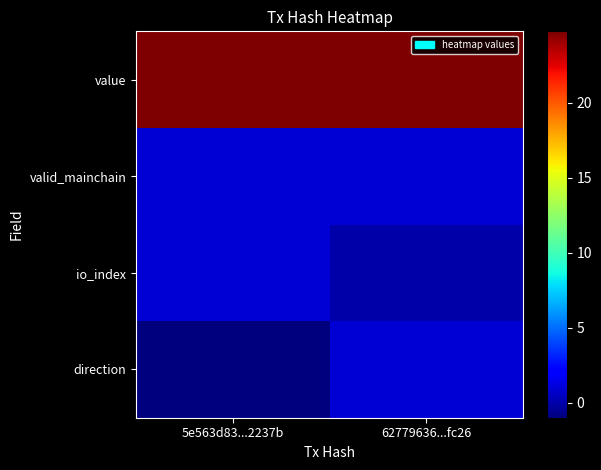

At which category is the sum across all series the highest?

62779636...fc26